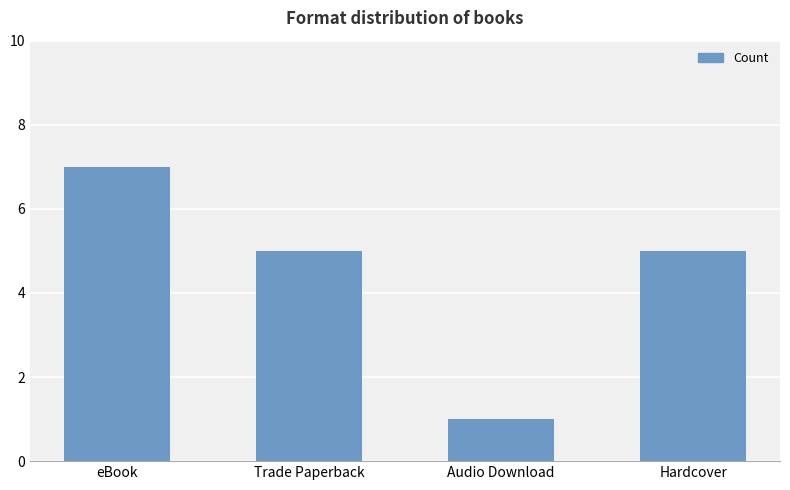

Are the bars horizontal?

No